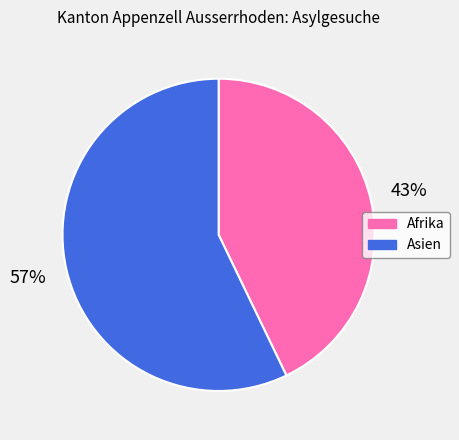

Do Asien and Afrika together represent more than half of the pie?

Yes